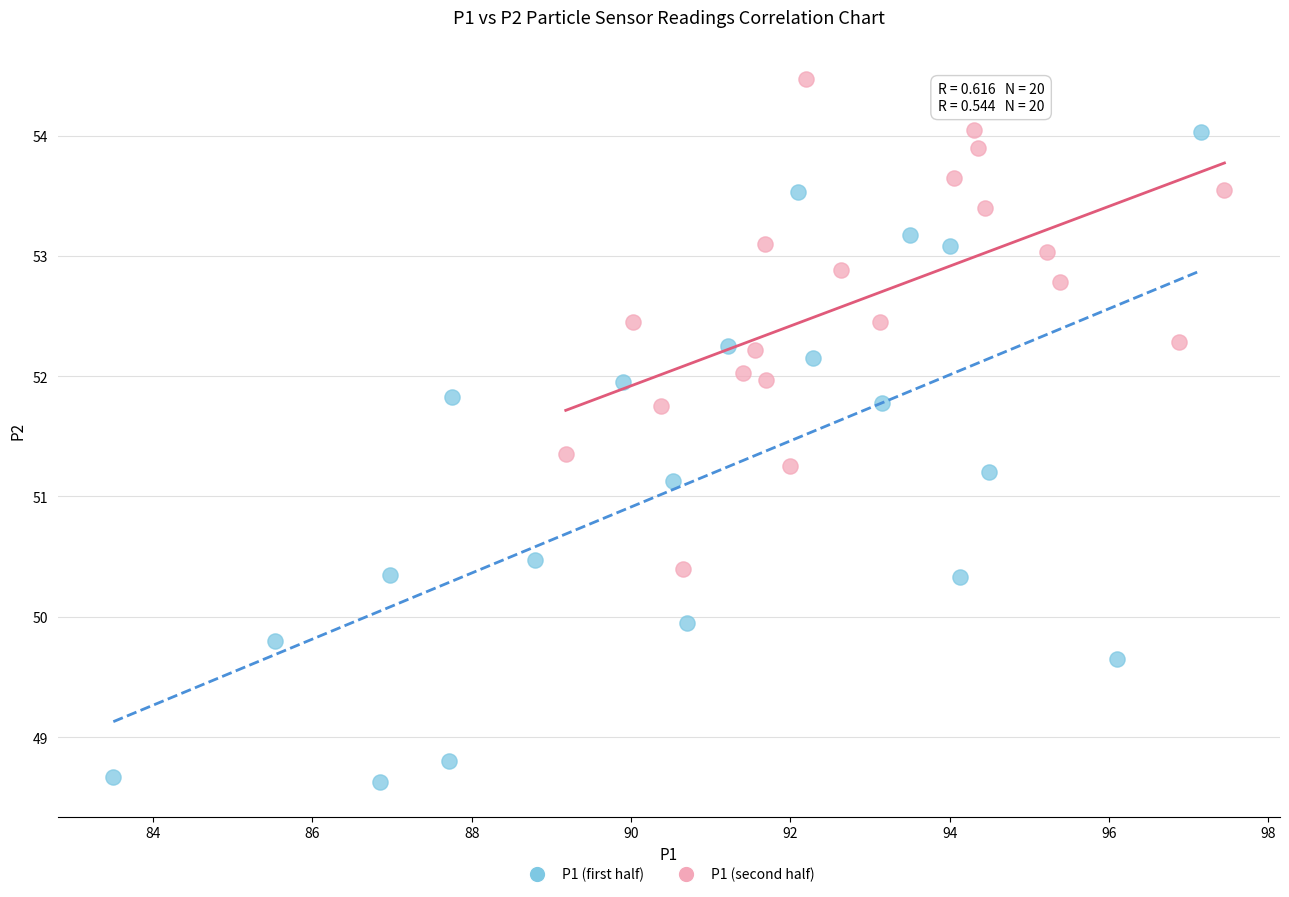

Which series reaches the minimum Y coordinate?

P1 (first half)